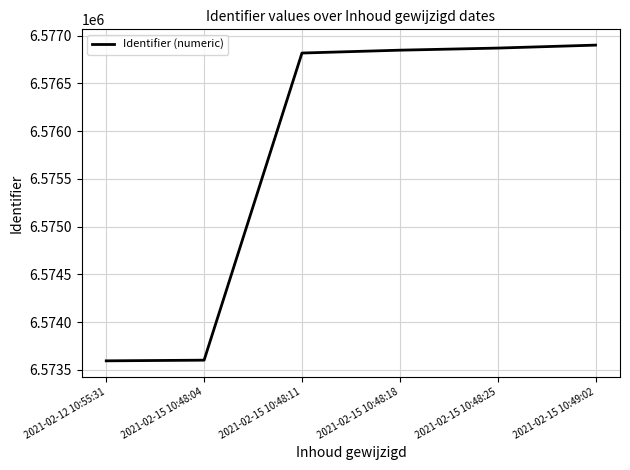

What is the minimum value shown in the chart?

6573593